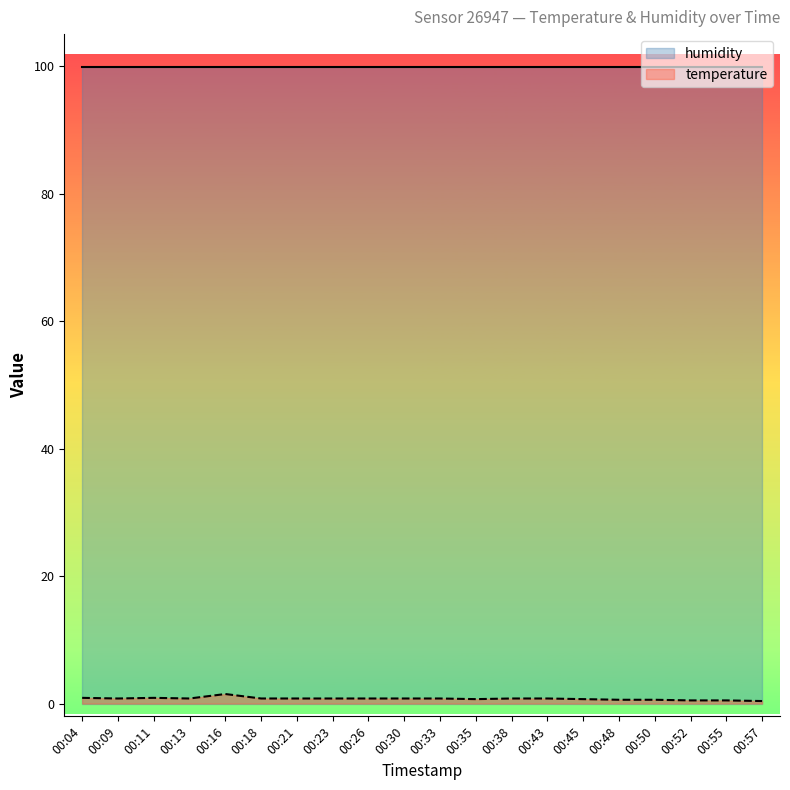

Rank the categories by value from highest to lowest.

00:16, 00:04, 00:11, 00:09, 00:13, 00:18, 00:21, 00:23, 00:26, 00:30, 00:33, 00:38, 00:43, 00:35, 00:45, 00:48, 00:50, 00:52, 00:55, 00:57